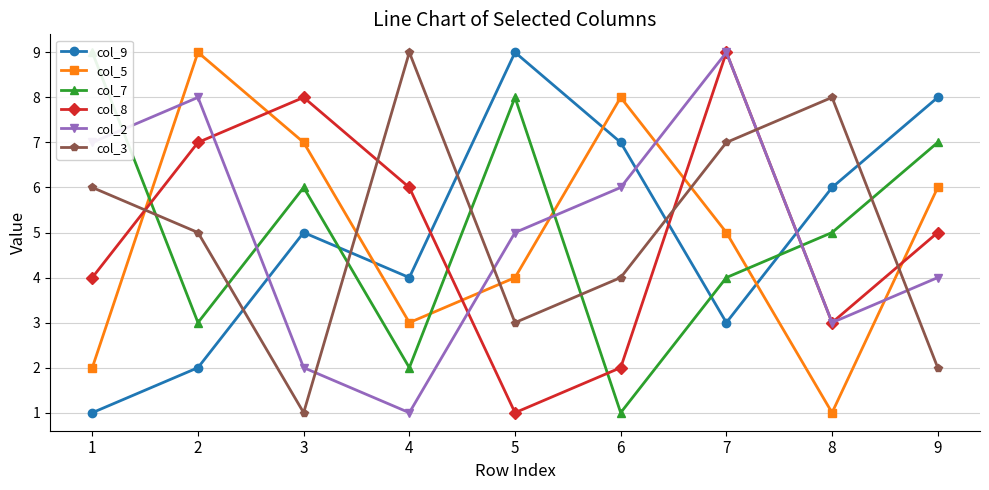

Which series ends up on top after the final intersection of col_3 and col_5?

col_5